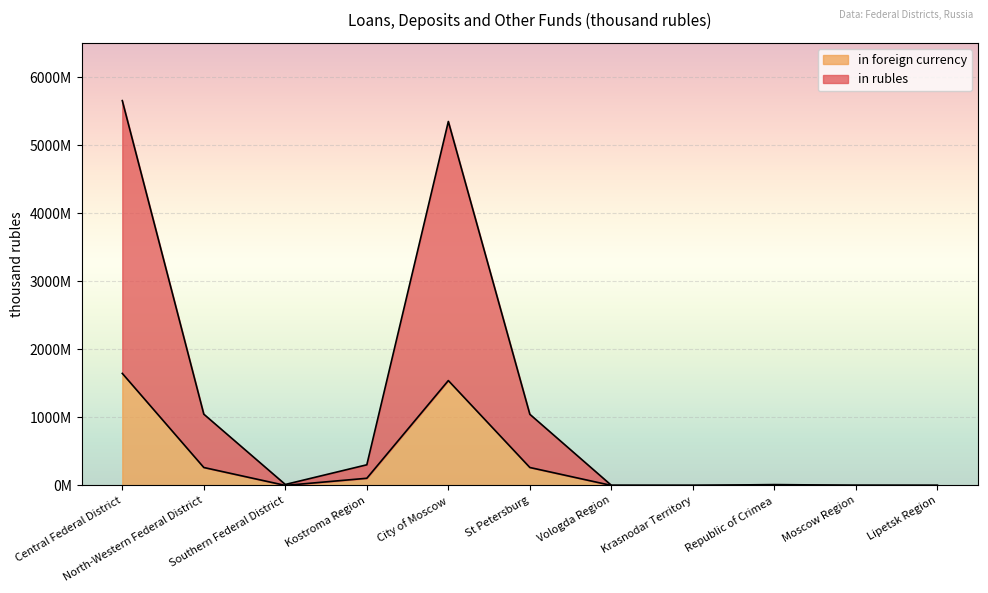

Reading left to right, extract all data points from this chart.

in rubles: 5658070537	1047853374	14109683	303568637	5351304466	1046044374	1809000	421423	12282260	2320434	877000
in foreign currency: 1647292659	263773561	193529	105365693	1541926966	263773561	0	193529	0	0	0